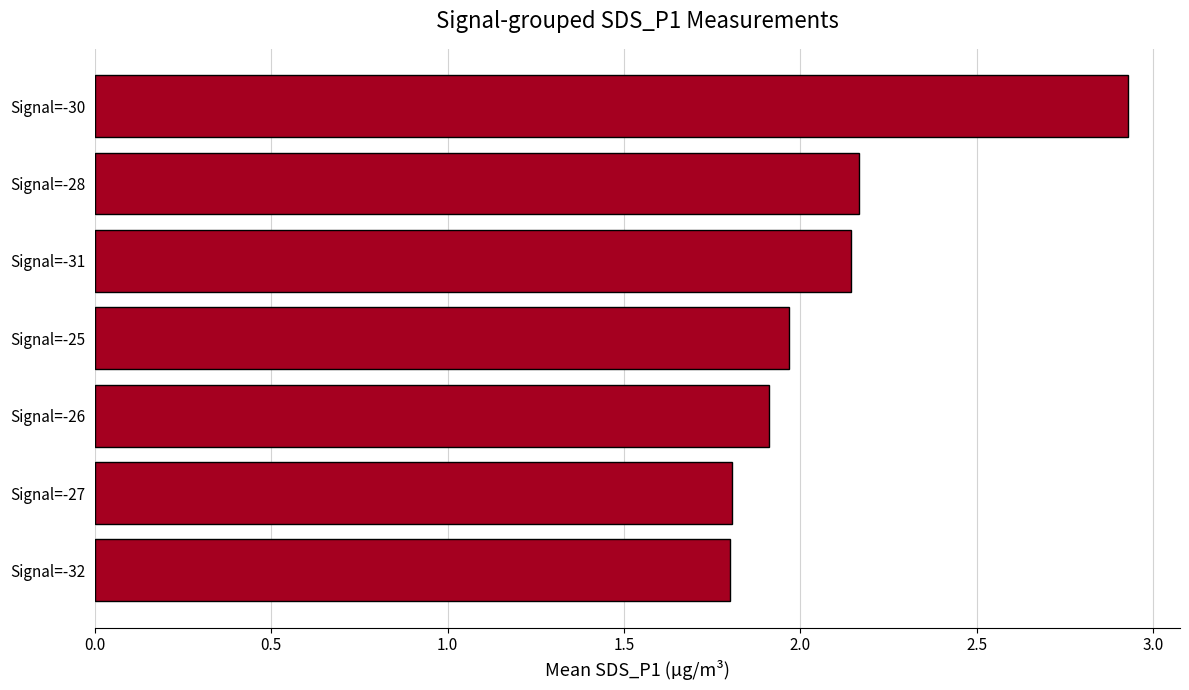

Which label corresponds to the largest value in the chart?

Signal=-30